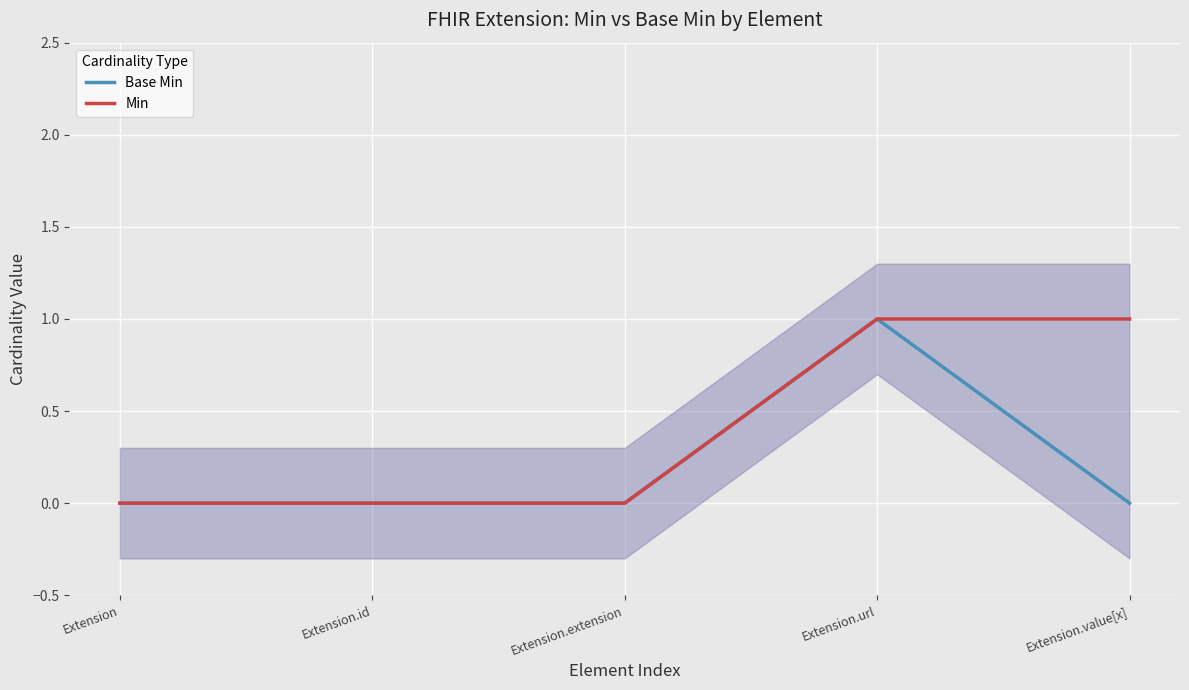

True or false: Min has a value of -1 at Extension.extension.

False